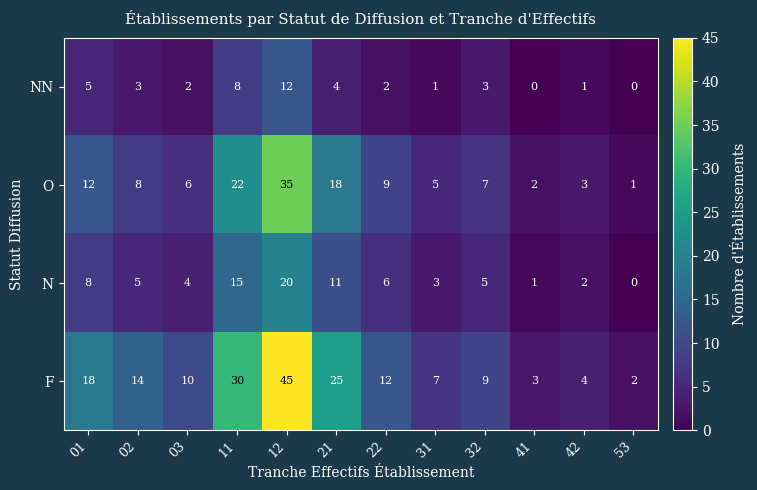

Rank the series by their maximum value, from highest to lowest.

F, O, N, NN